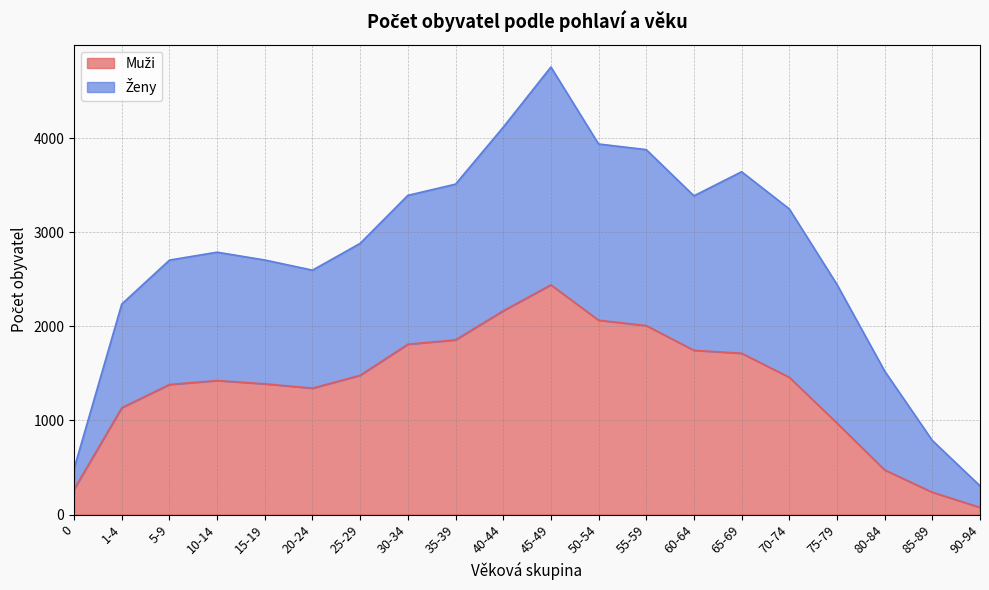

Which category has the highest value in the Muži series?

45-49